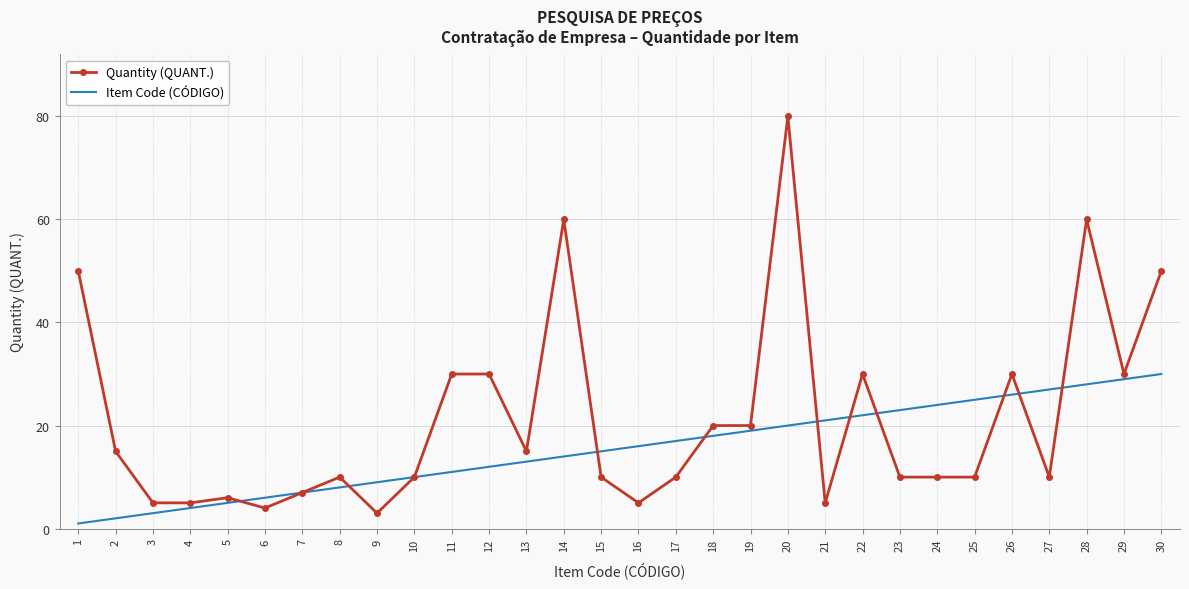

List the series in order of their peak value, lowest first.

Item Code (CÓDIGO), Quantity (QUANT.)